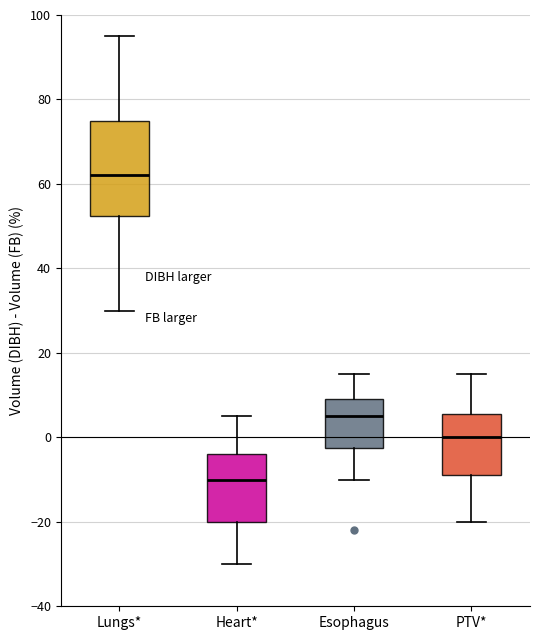

Which box's median line is the highest?

Lungs*